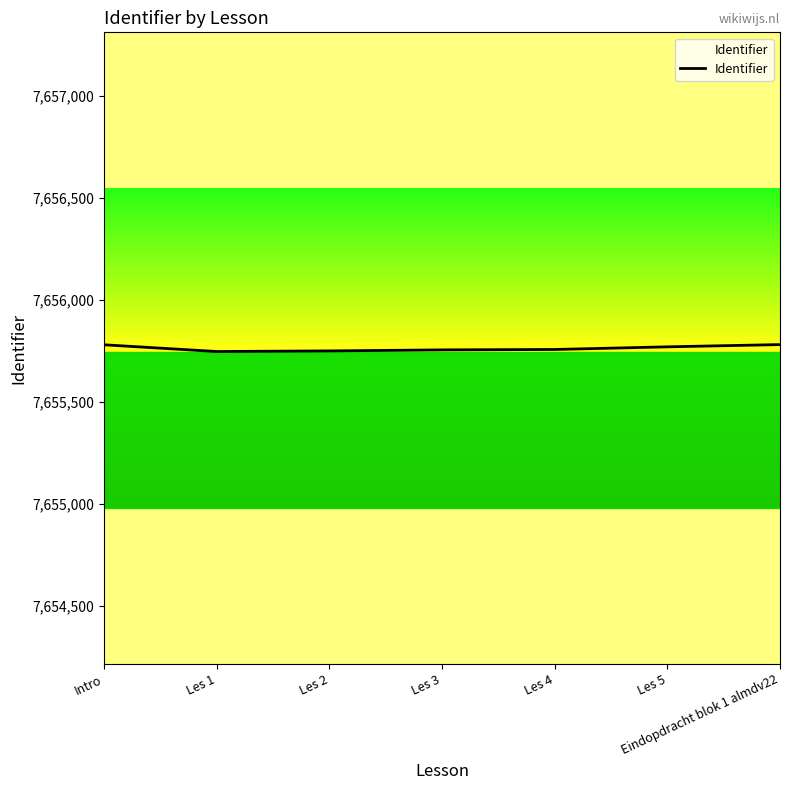

What is the ratio of the value at Les 1 to the value at Intro?

1.0